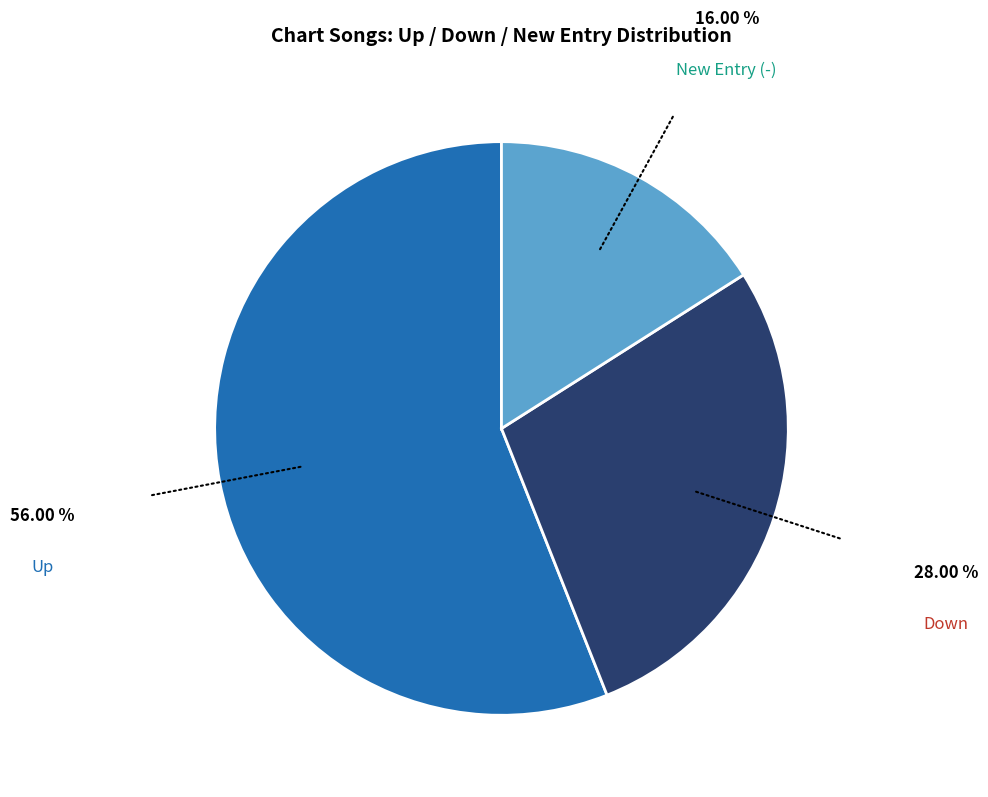

Is there a majority slice in this chart?

Yes